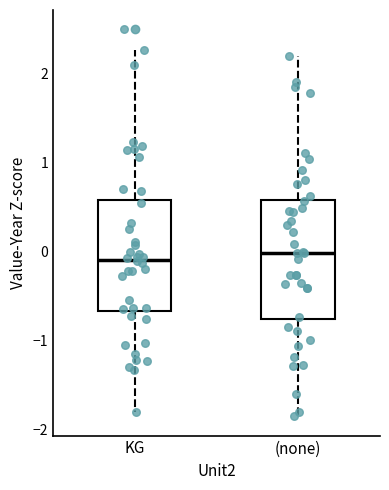

Which box is the tallest, from its lower edge to its upper edge?

(none)